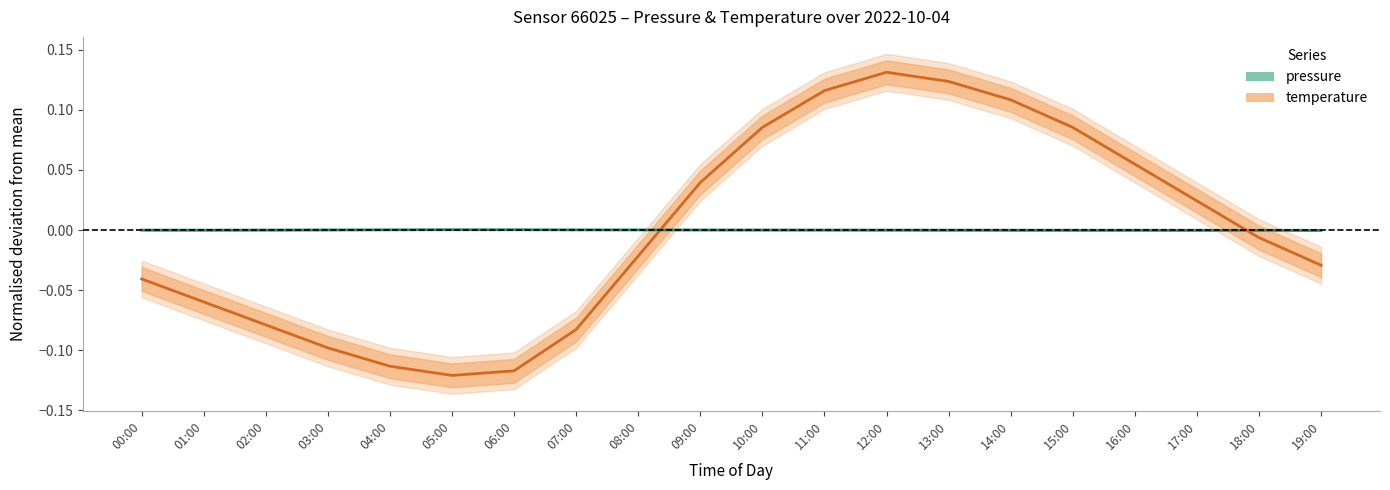

Which series has the widest spread of values?

temperature